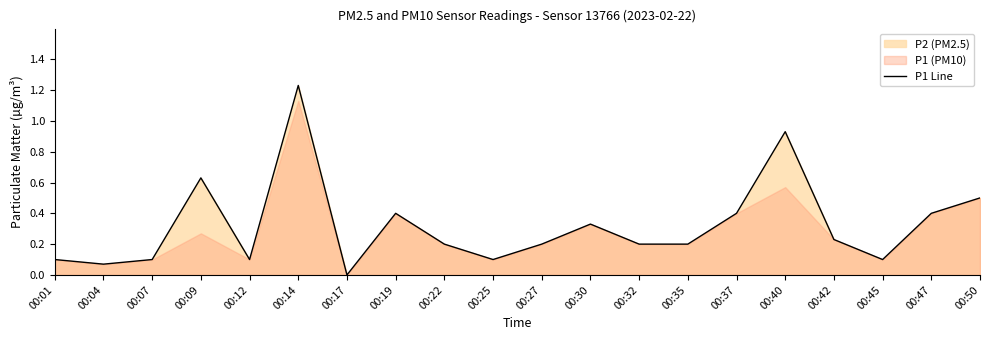

How many lines are shown in the chart?

1